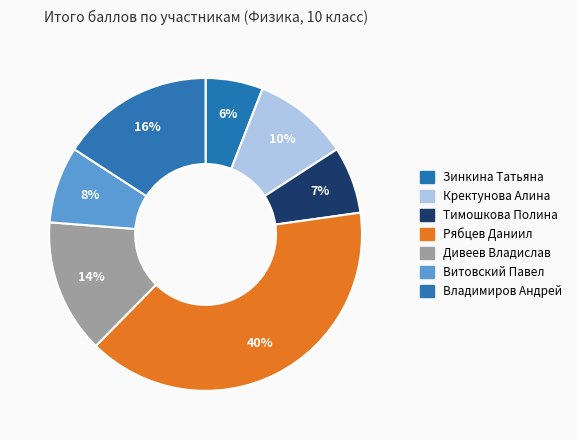

Count the number of slices in the pie.

7